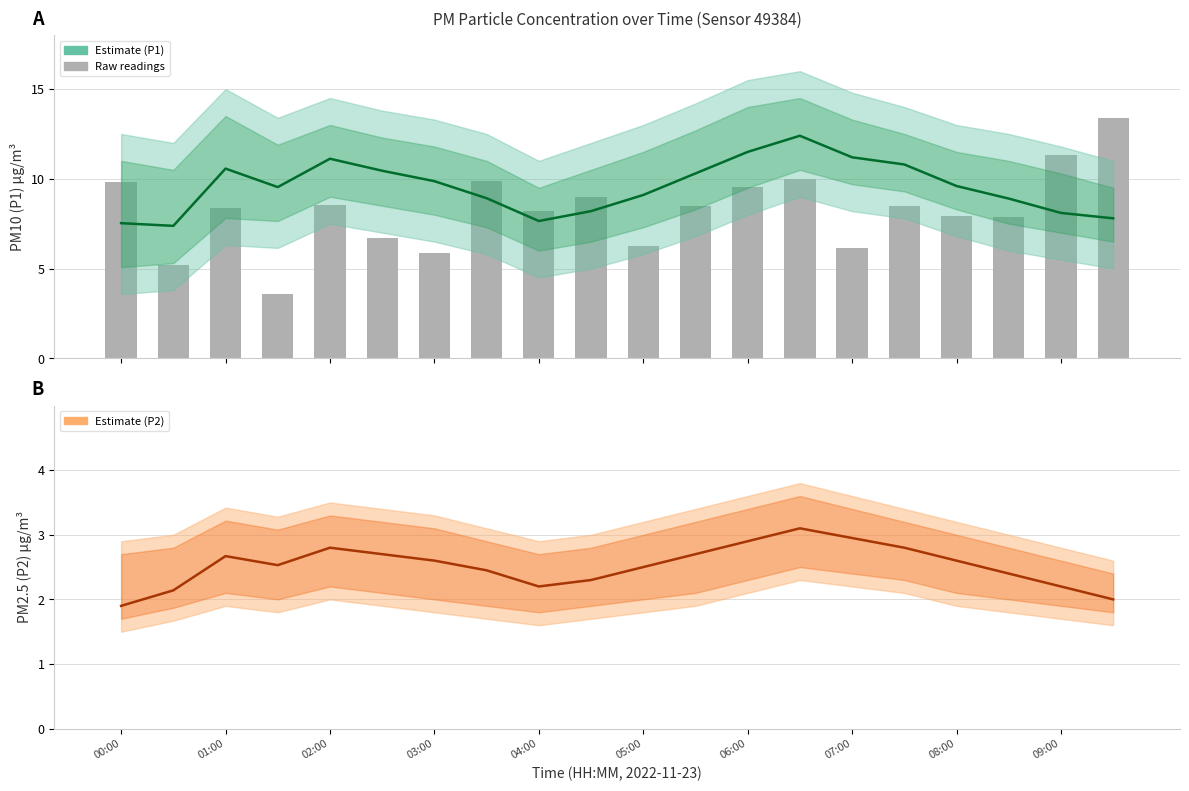

List the series in order of their overall mean, lowest first.

P2 (PM2.5) Estimate, P1 (PM10) Estimate